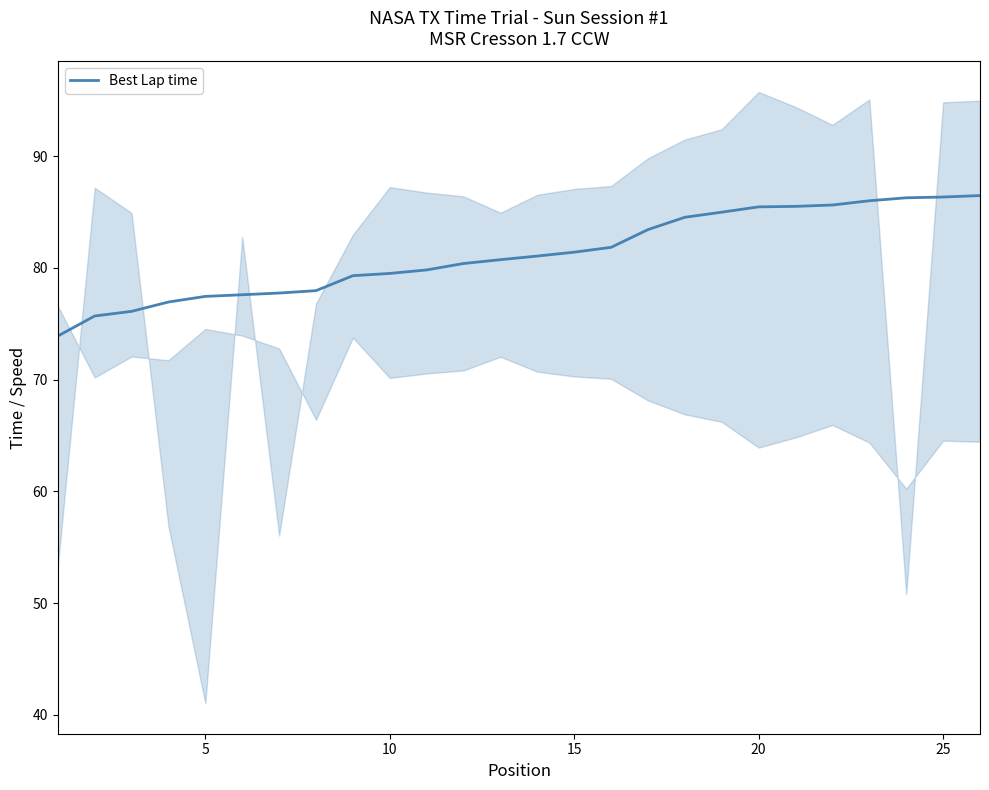

Does the chart display data point markers on the line(s)?

No